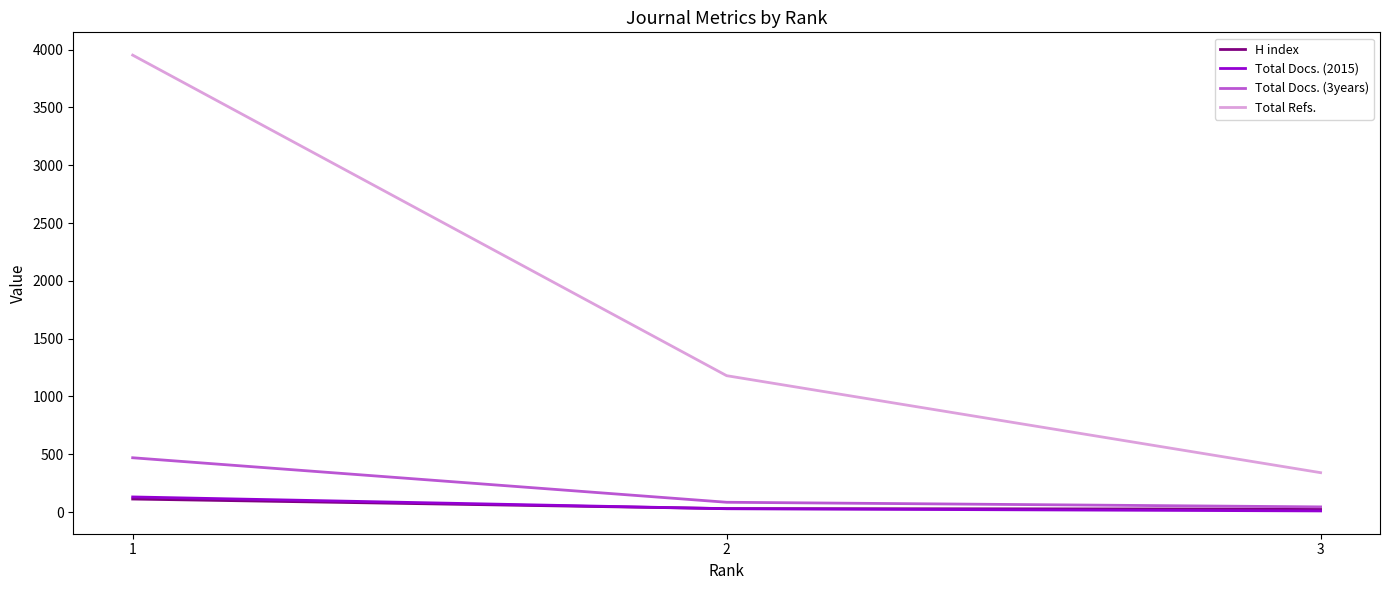

Which series changed the most between 2 and 3?

Total Refs.